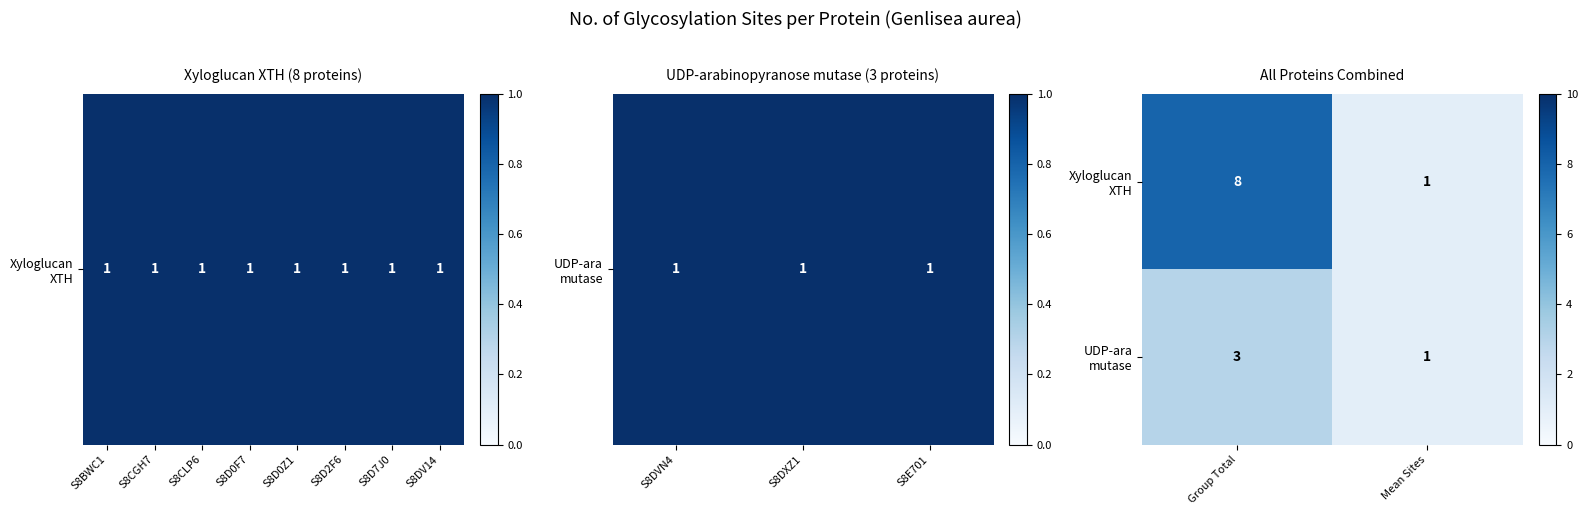

At which category is the sum across all series the highest?

Group Total